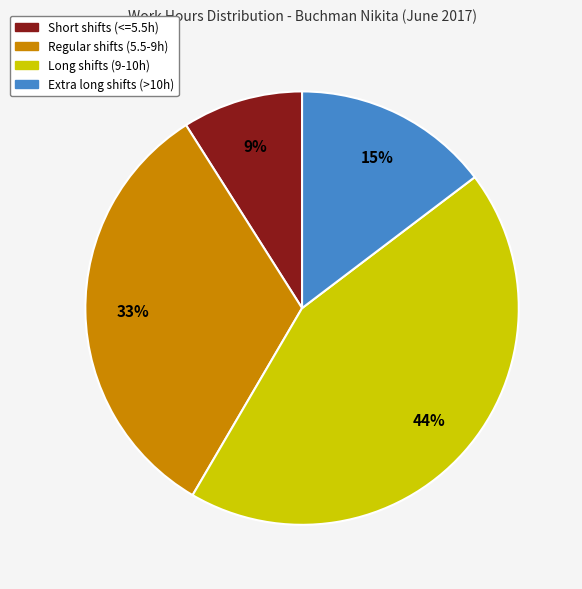

Is there a majority slice in this chart?

No